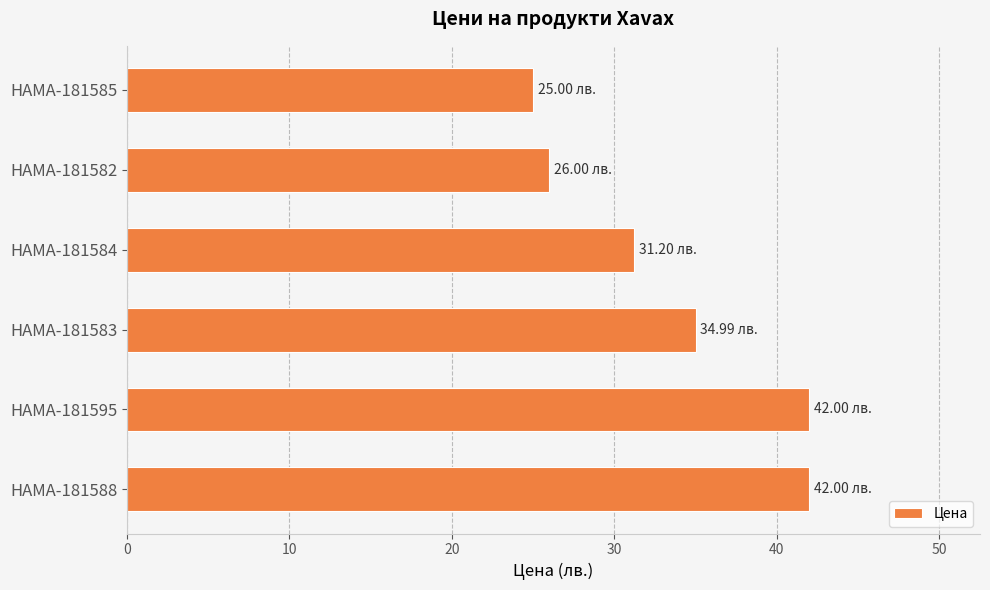

Approximately how many times larger is the value at HAMA-181595 compared to HAMA-181588?

1.0